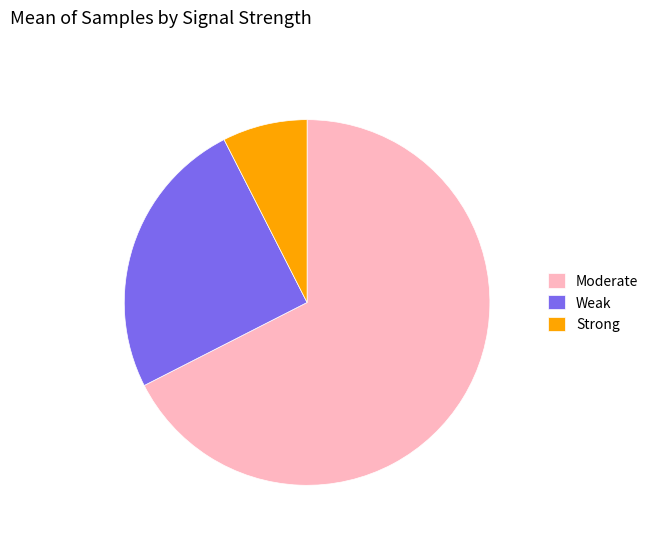

Does Moderate account for over 50% of the chart?

Yes